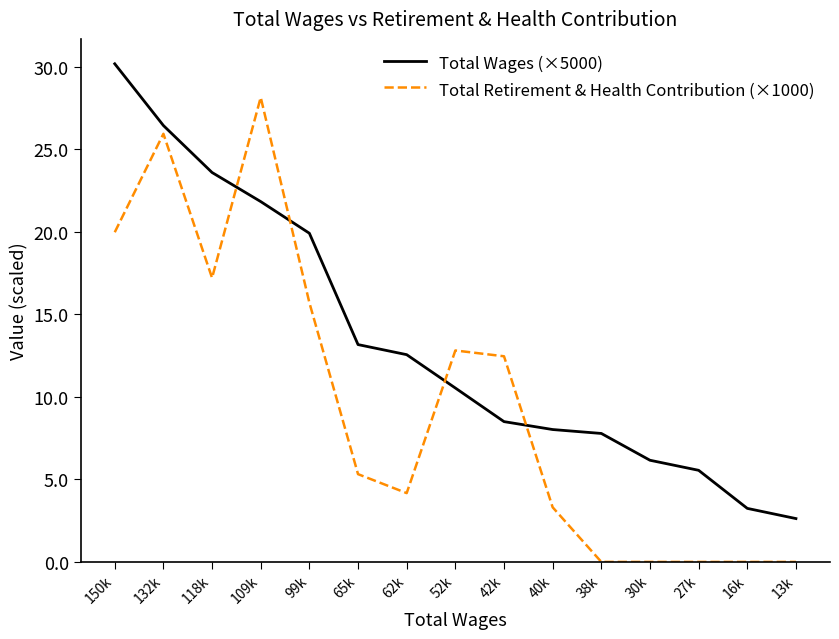

Reading left to right, list all the values displayed in this chart.

Total Wages (×5000): 150k=30.2	132k=26.5	118k=23.6	109k=21.8	99k=19.9	65k=13.2	62k=12.6	52k=10.5	42k=8.5	40k=8.0	38k=7.8	30k=6.2	27k=5.6	16k=3.2	13k=2.6
Total Retirement & Health Contribution (×1000): 150k=20.0	132k=26.0	118k=17.2	109k=28.2	99k=15.7	65k=5.3	62k=4.2	52k=12.8	42k=12.5	40k=3.3	38k=0.0	30k=0.0	27k=0.0	16k=0.0	13k=0.0